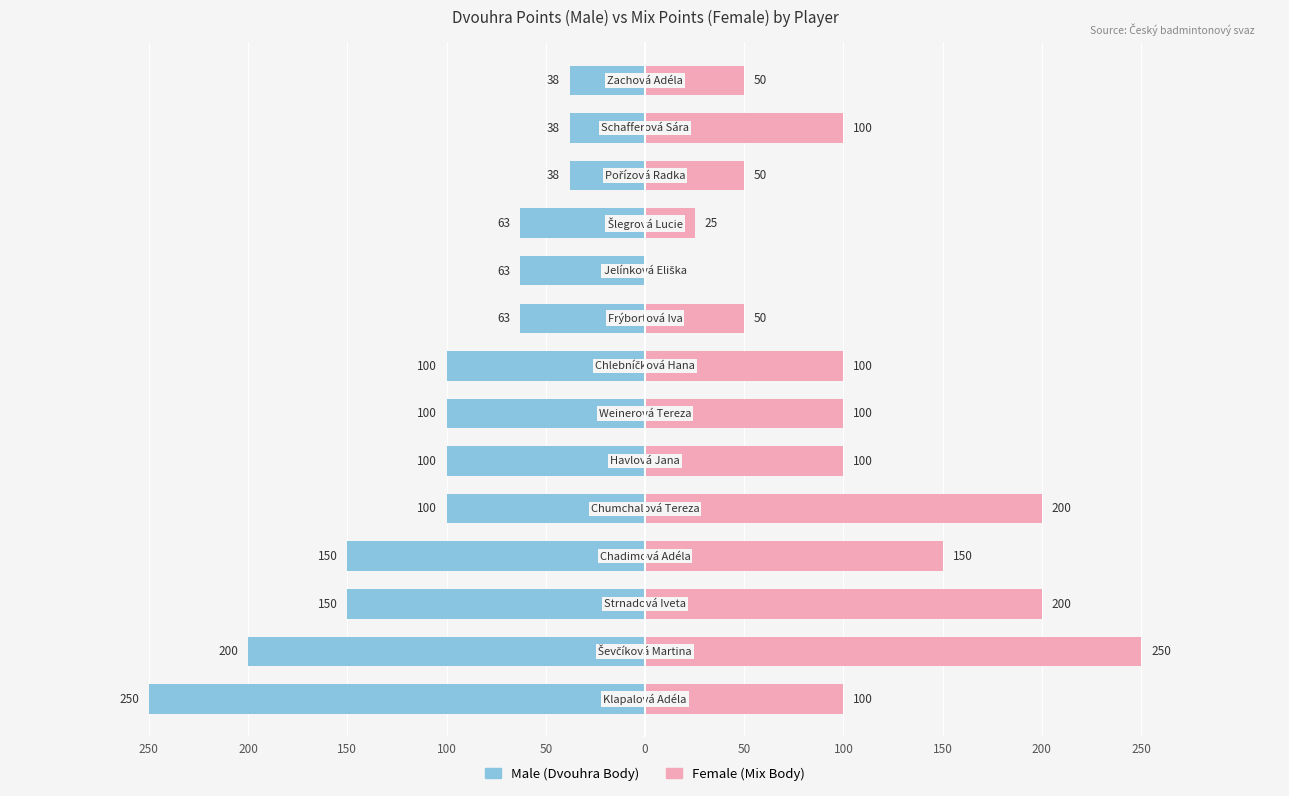

How many categories are shown in the chart?

14